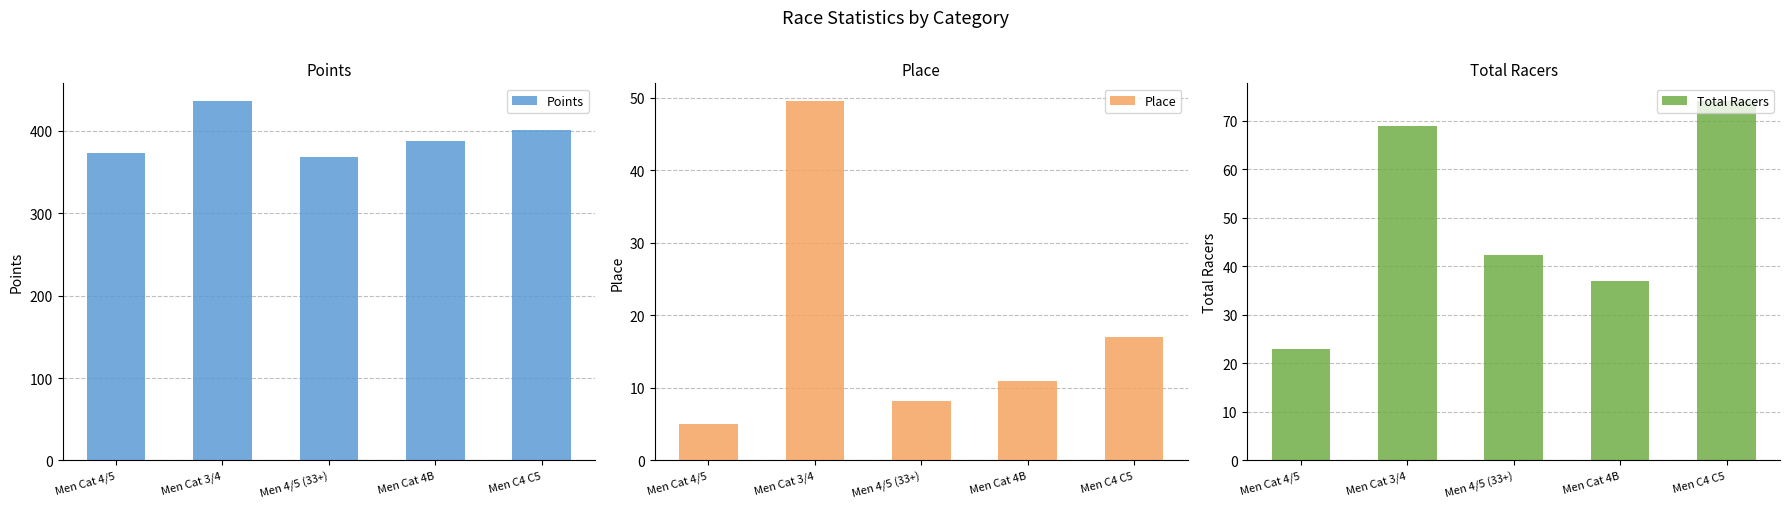

What is the difference between the maximum and minimum values in the Points series?

67.5